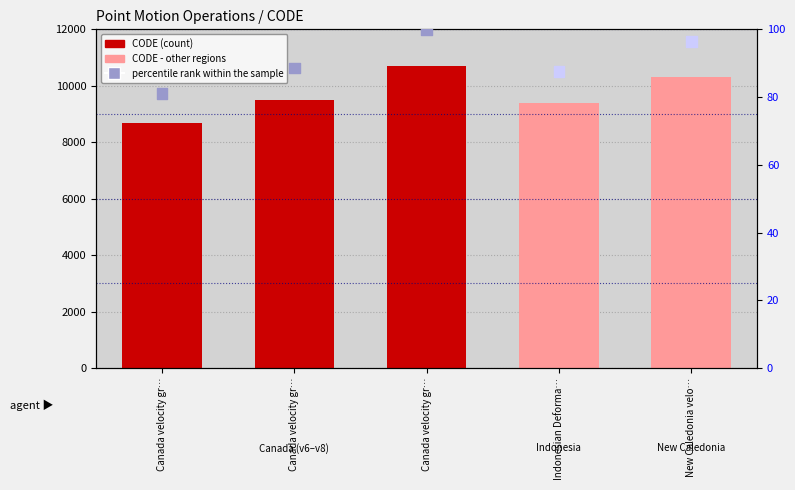

At which category is the sum across all series the highest?

Canada velocity gr…